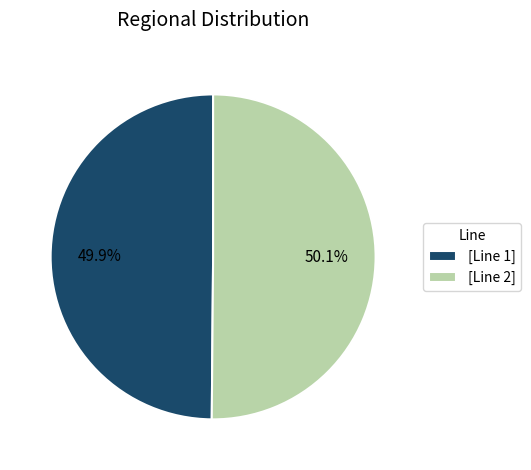

Combined, do [Line 2] and [Line 1] account for over 50%?

Yes